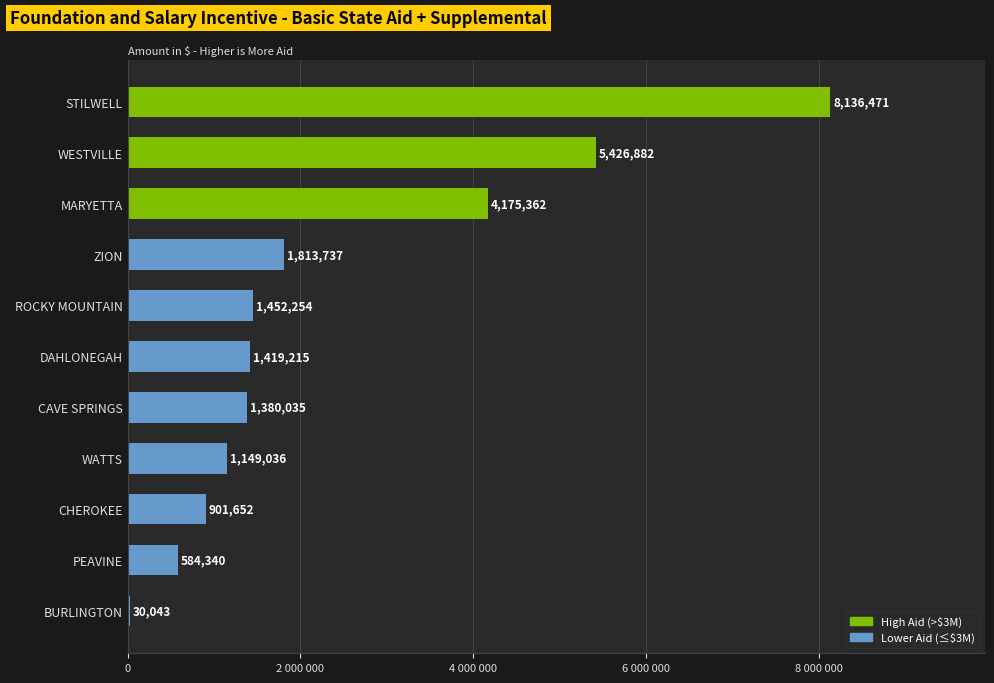

Does the chart contain any negative values?

No